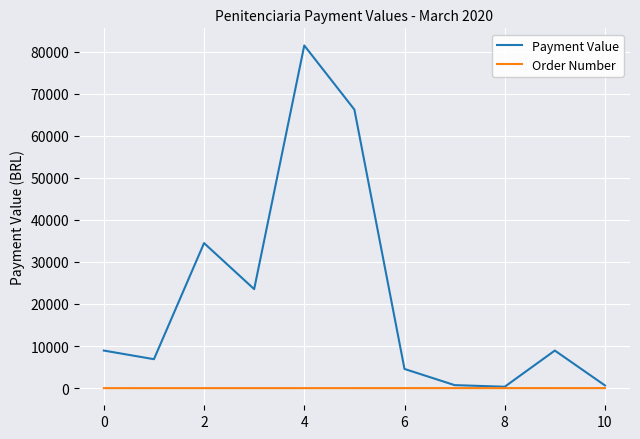

Which series has the largest range (max minus min)?

Payment Value